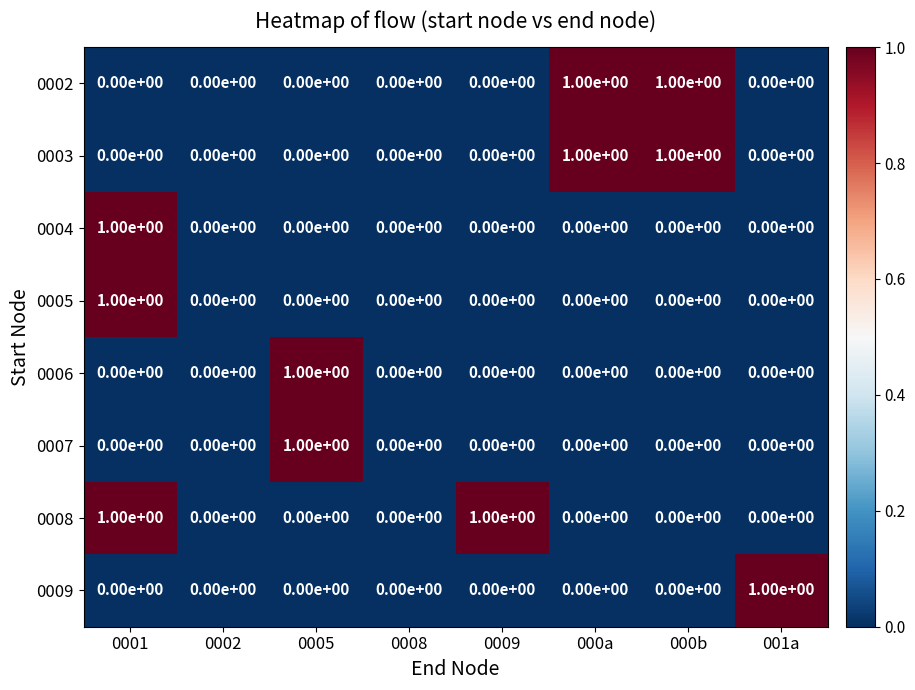

What is the total value across all series at 000b?

2